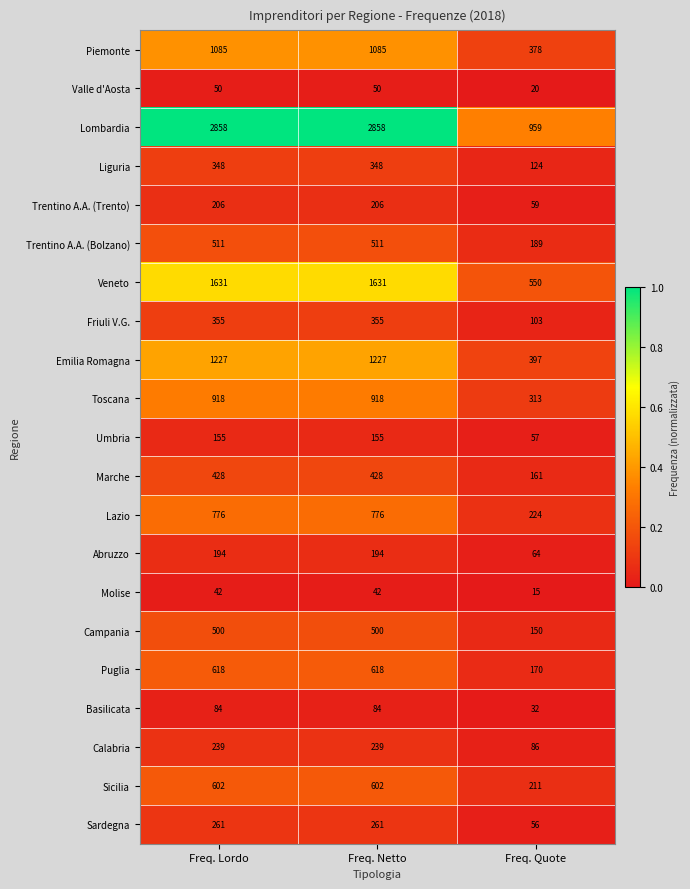

What is the greatest value displayed?

2858